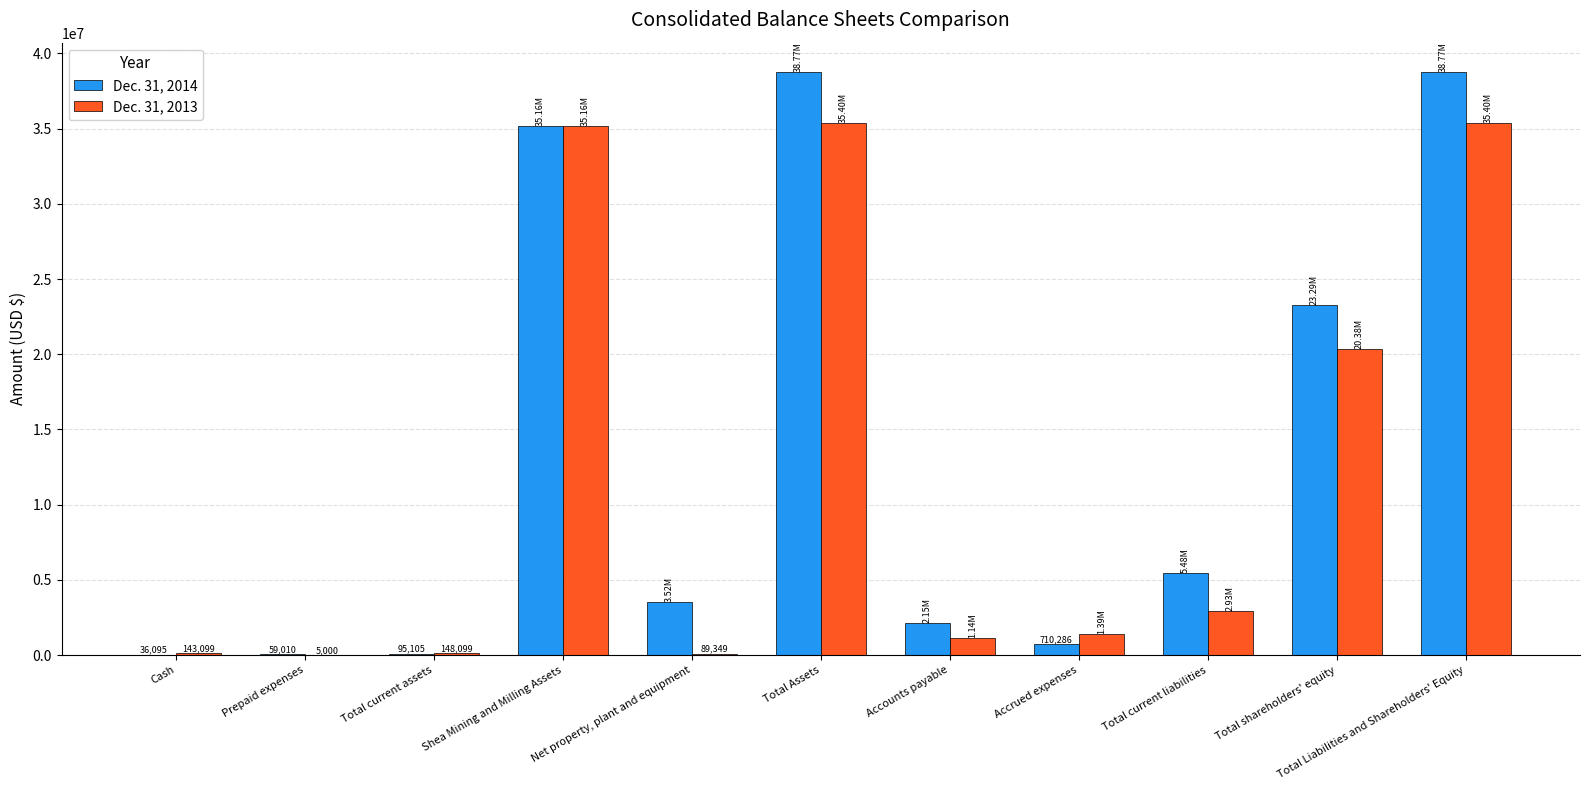

How many categories are shown in the chart?

11